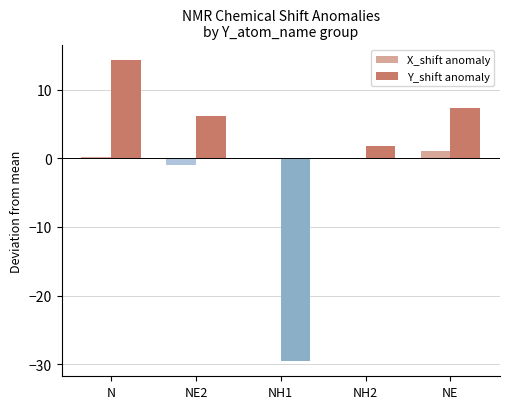

Reading right to left, list all the values displayed in this chart.

X_shift anomaly: NE=1.1	NH2=-0.1	NH1=-0.1	NE2=-1.0	N=0.1
Y_shift anomaly: NE=7.2	NH2=1.8	NH1=-29.5	NE2=6.2	N=14.4